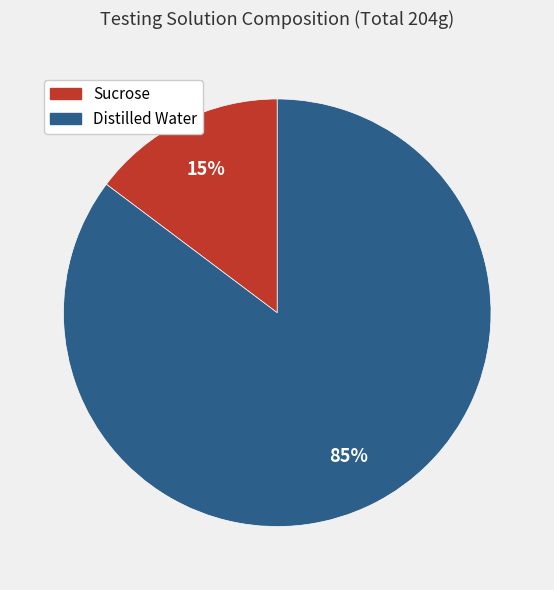

Combined, do Sucrose and Distilled Water account for over 50%?

Yes